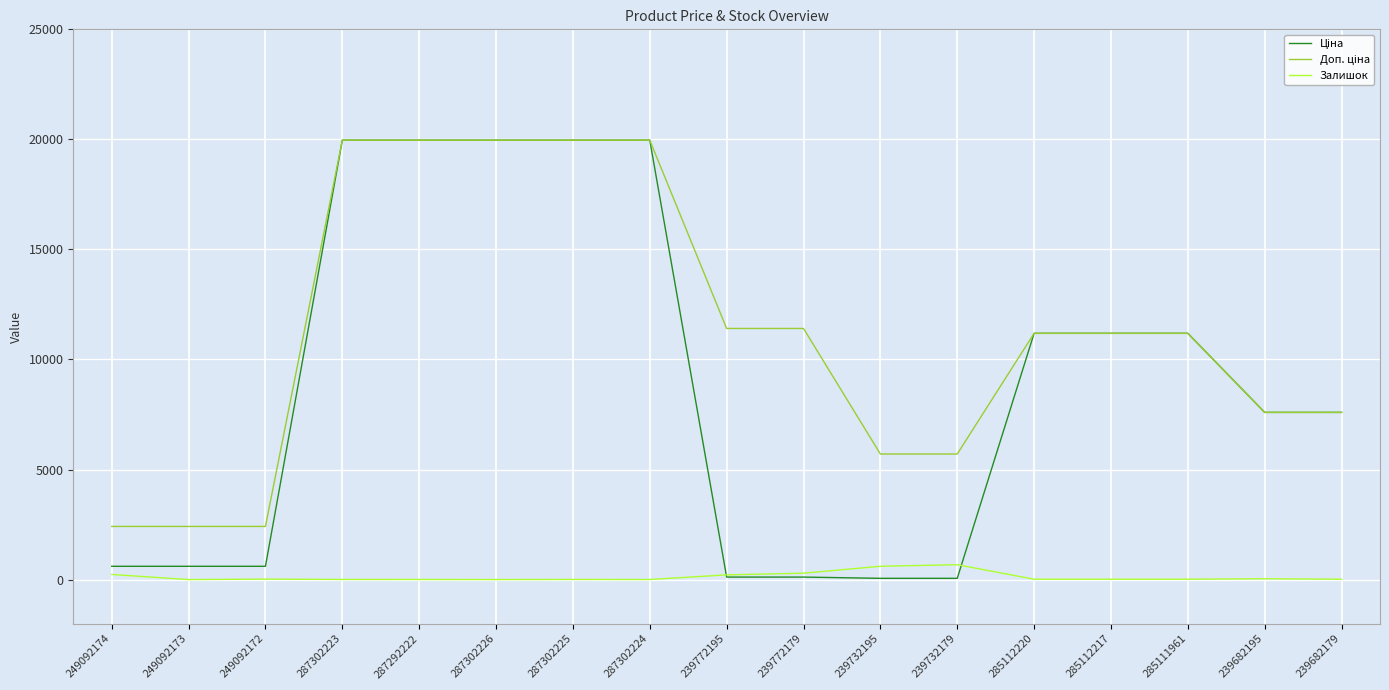

What is the greatest value displayed?

19964.2